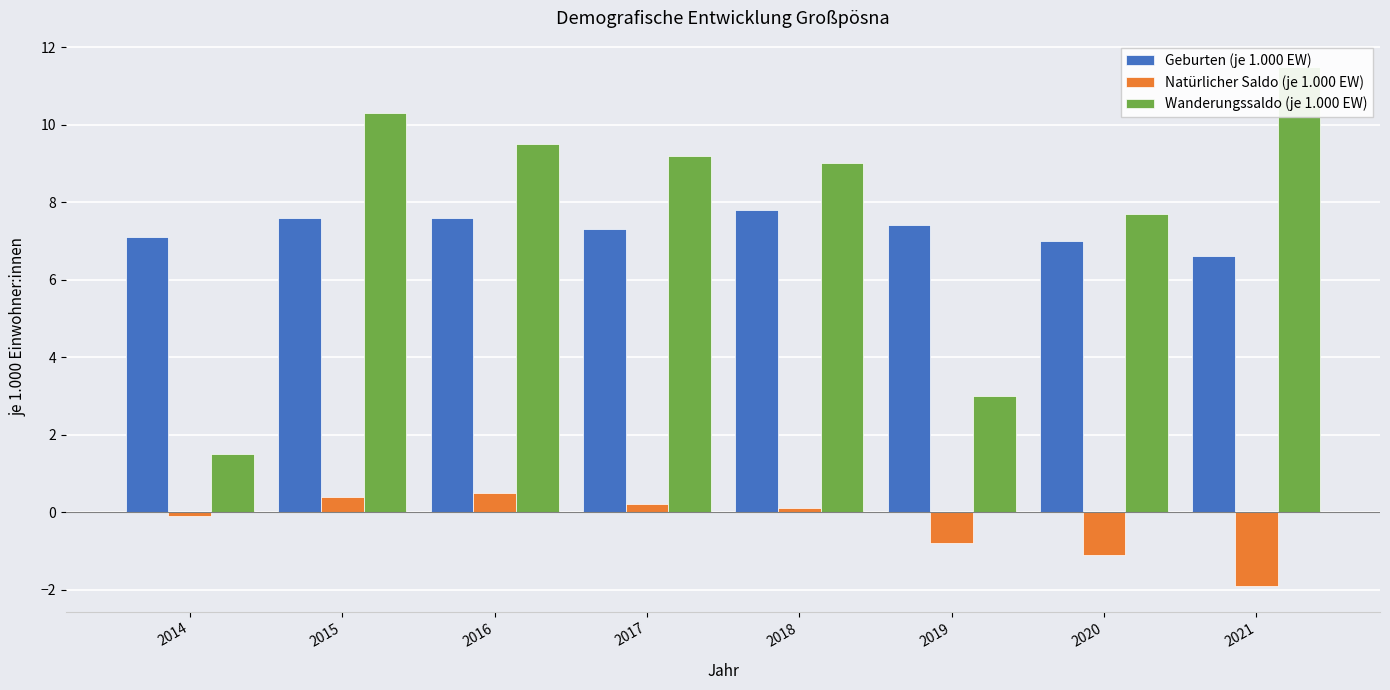

Count the number of data series in this chart.

3